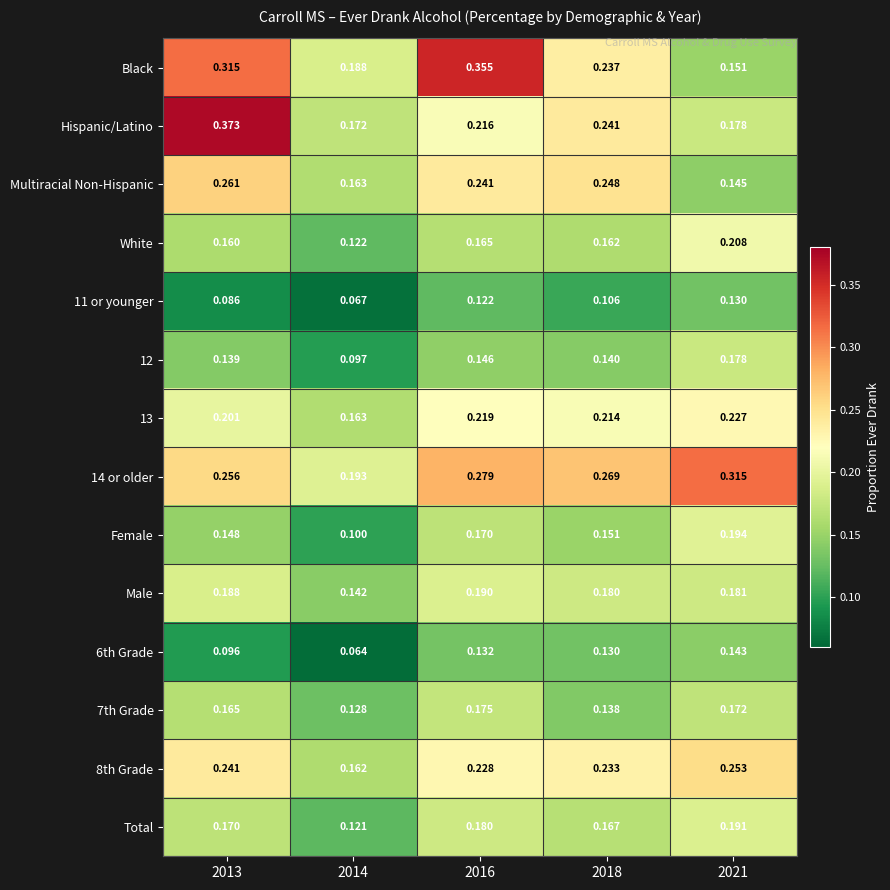

Which series changed the most between 2016 and 2021?

Black